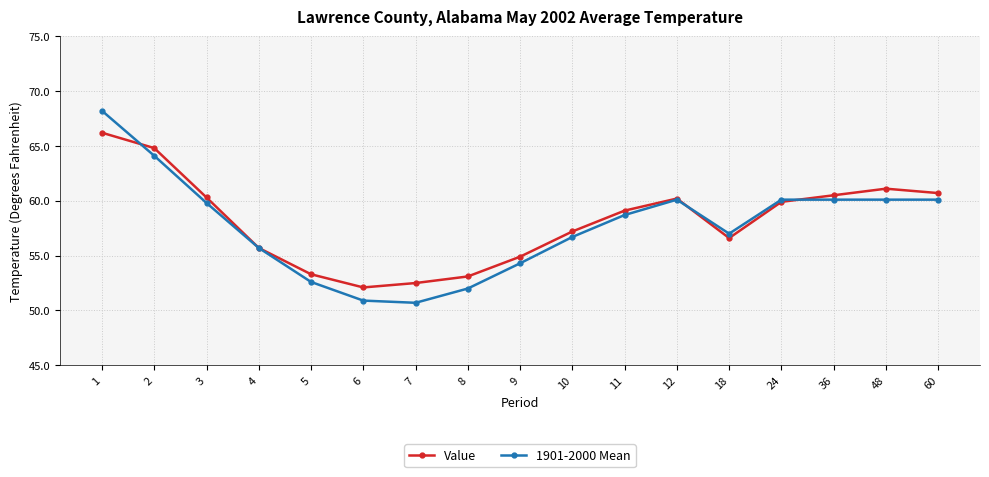

Where does the Value series first go above 59?

1